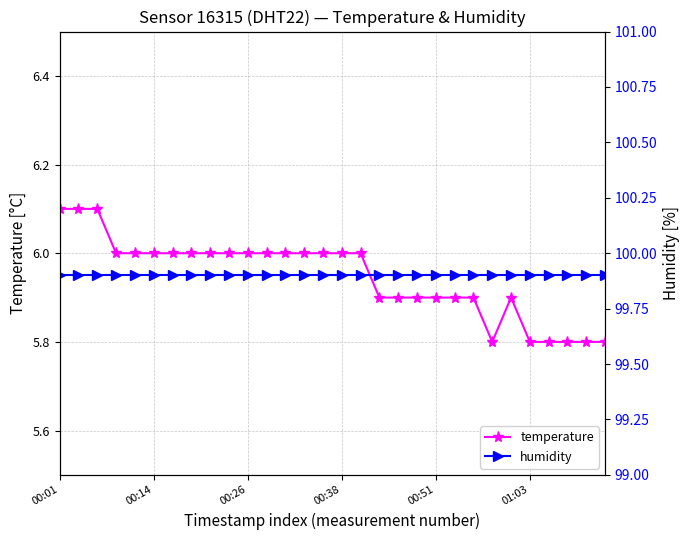

At which category is the sum across all series the highest?

00:01